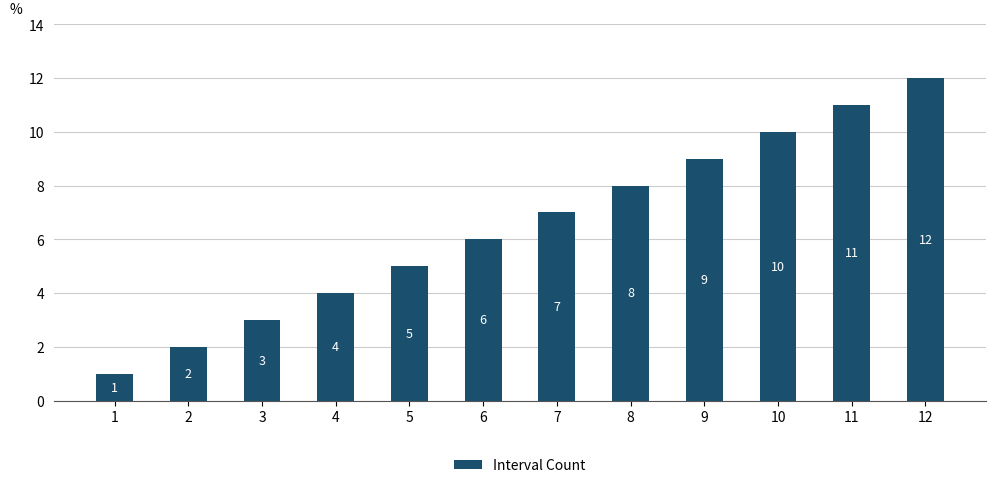

Is it true that the value at 4 is 6?

False